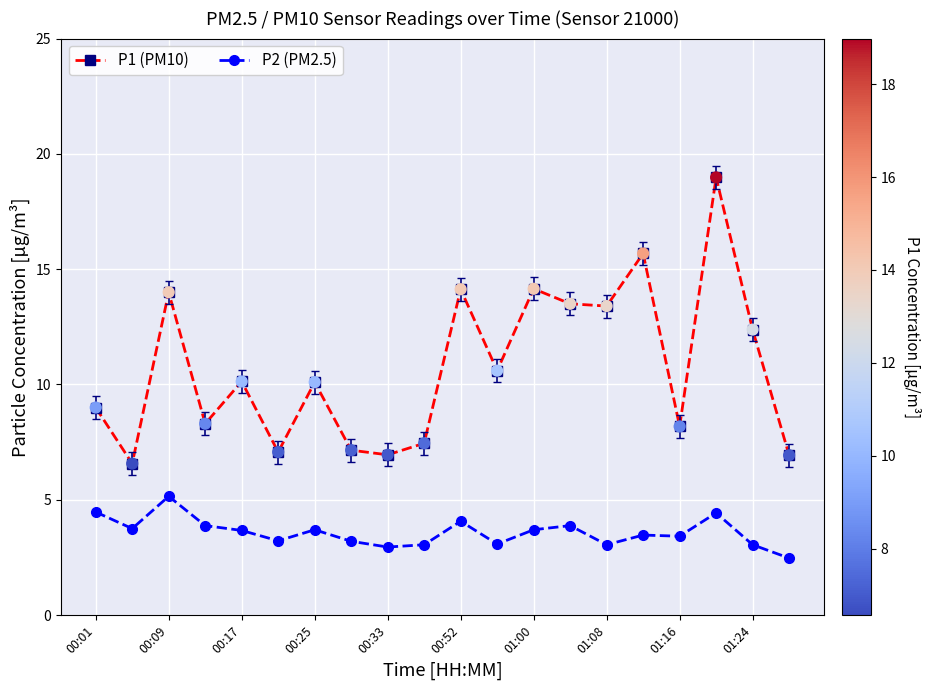

Which series has the largest total across all categories?

P1 (PM10)